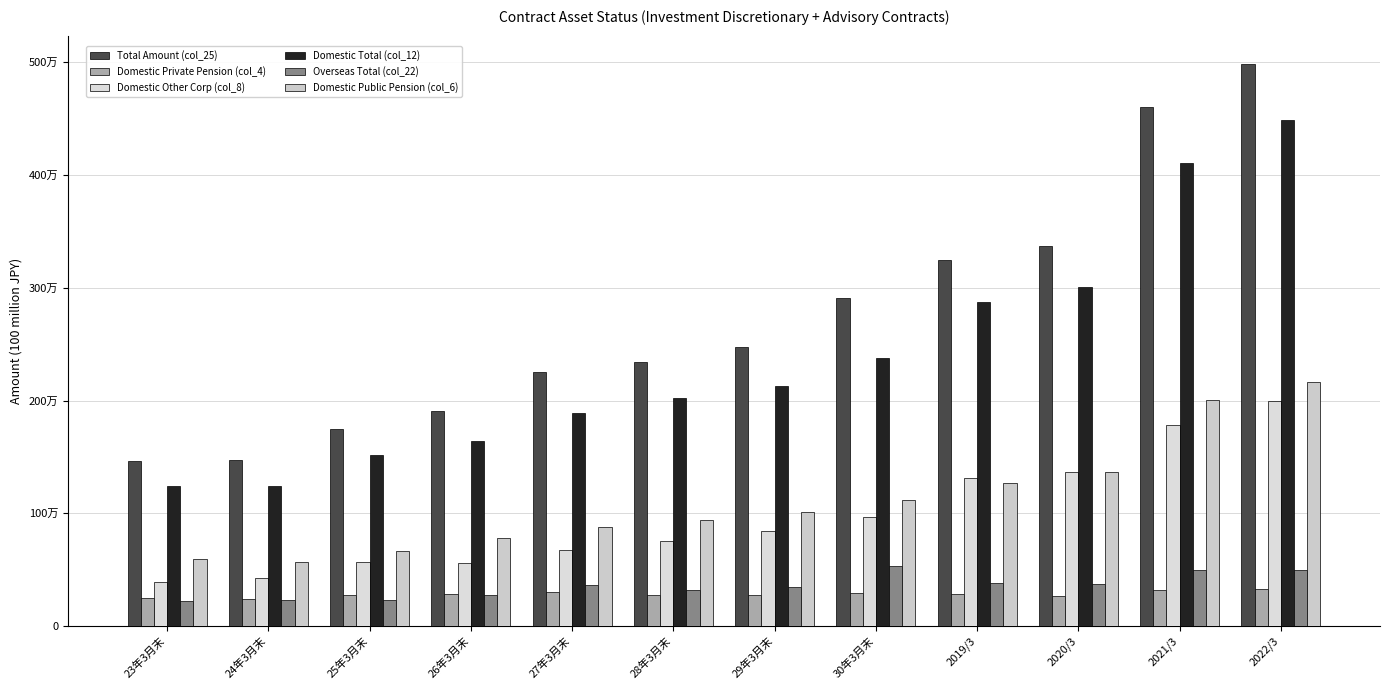

Does the chart contain any negative values?

No